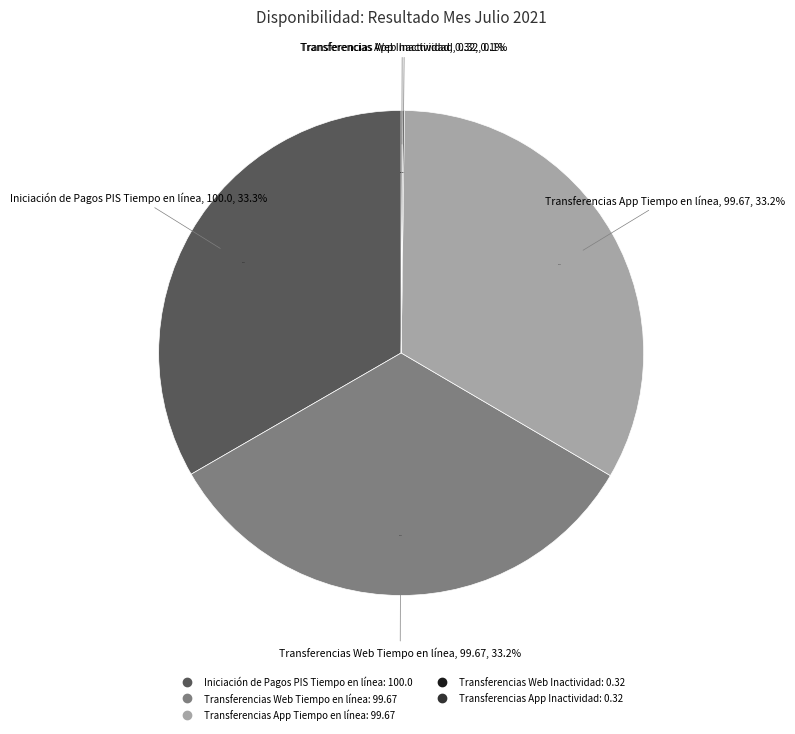

Count the number of slices in the pie.

5